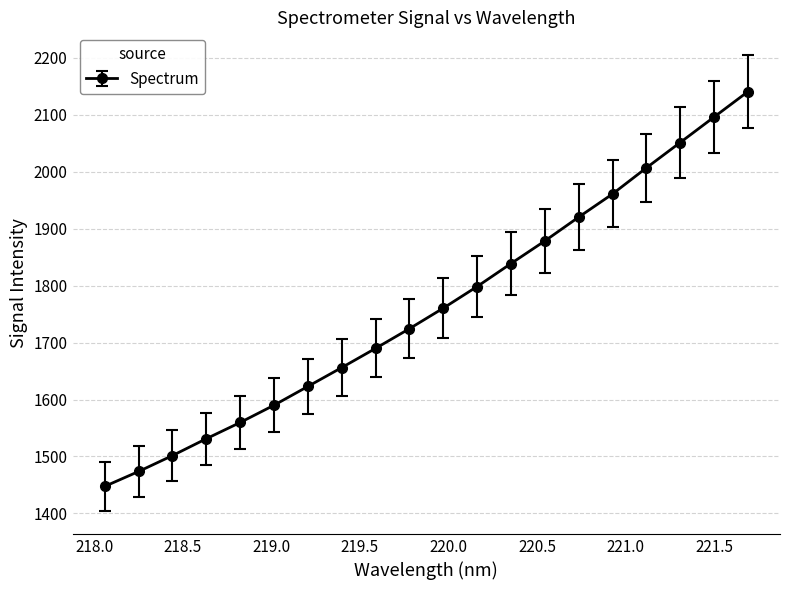

What is the smallest value displayed?

1447.5